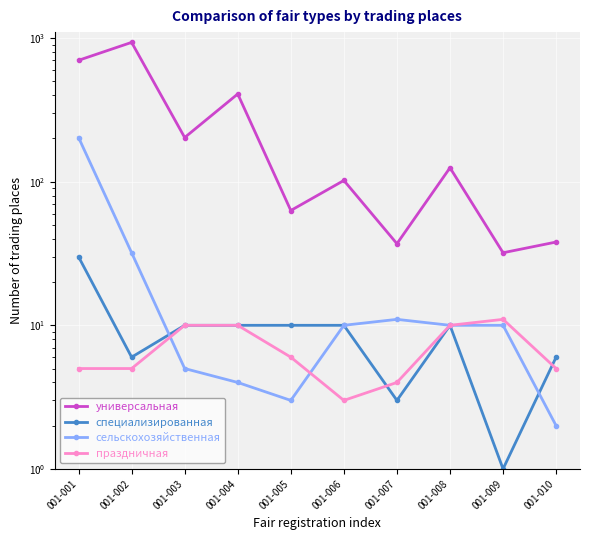

Read the специализированная value at 001-005.

10